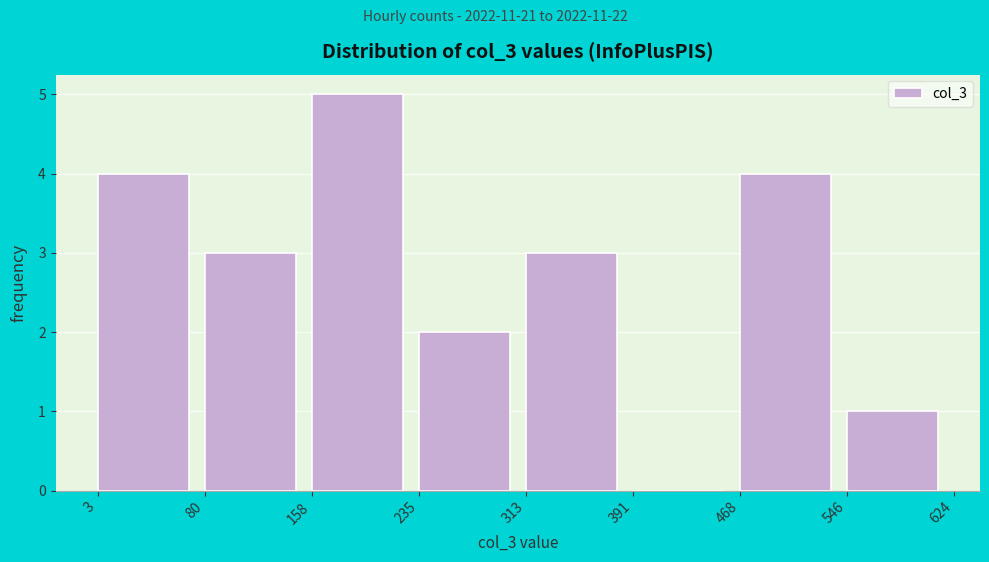

Reading left to right, transcribe this chart: for each bar, give the range it covers on the x-axis and its height. The values are not printed on the chart, so give them approximately, as read against the axis.

3 to 80: 4
80 to 158: 3
158 to 235: 5
235 to 313: 2
313 to 391: 3
391 to 468: 0
468 to 546: 4
546 to 624: 1